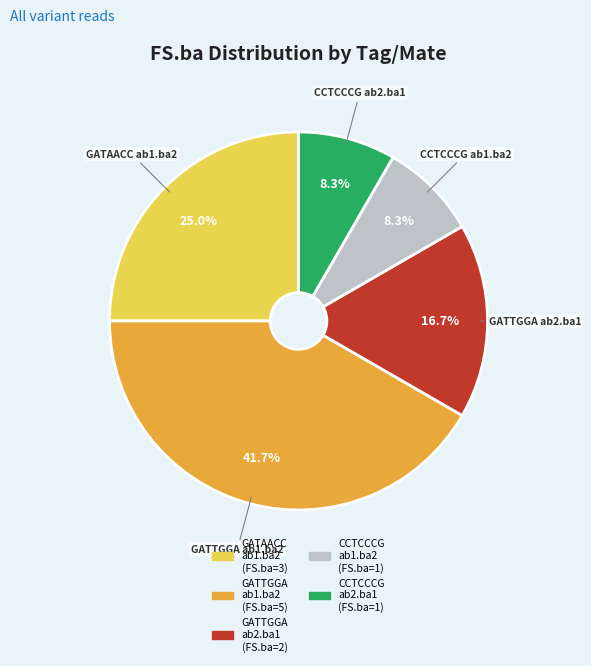

Is there any slice that represents more than half of the pie?

No